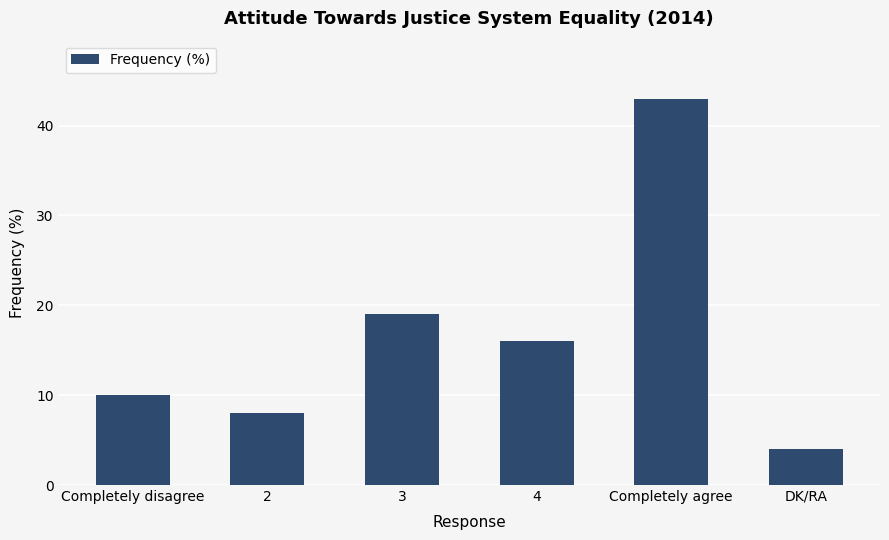

At which label is the value closest to 23?

3